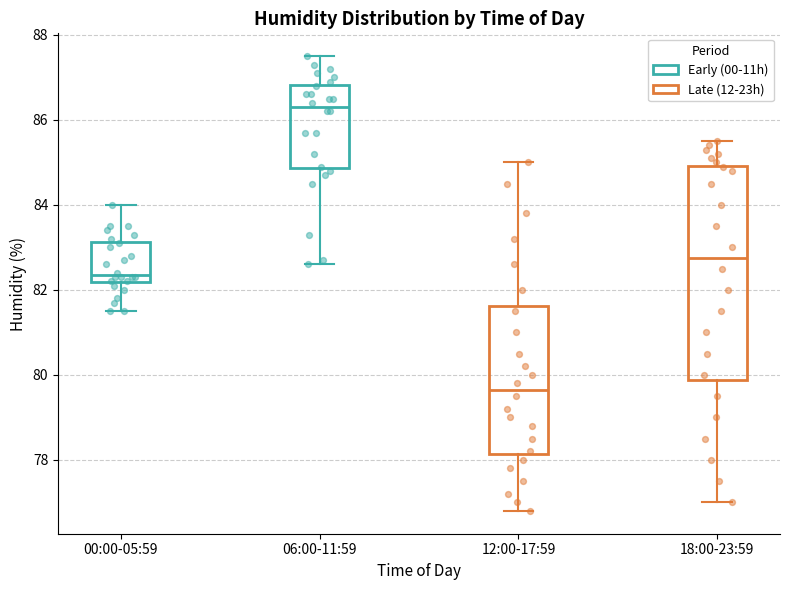

Which box's median line is the highest?

06:00-11:59